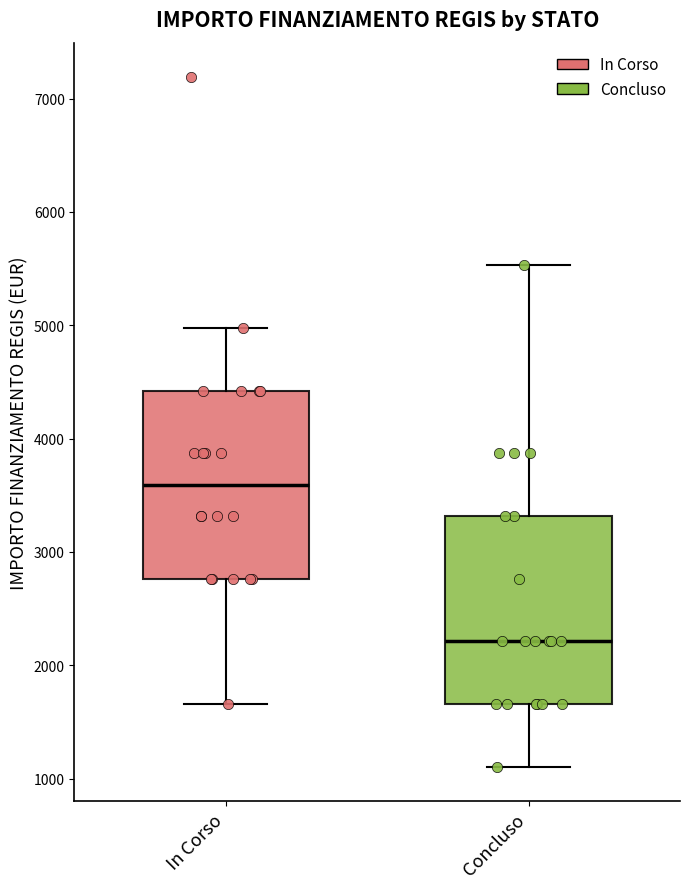

Reading left to right, read every box against the y-axis: the position of its median line, the range the box covers, and the ends of its whiskers. The values are not printed on the chart, so give them approximately, as read against the axis.

In Corso: median 3600, box 2800 to 4400, whiskers 1700 to 5000
Concluso: median 2200, box 1700 to 3300, whiskers 1100 to 5500